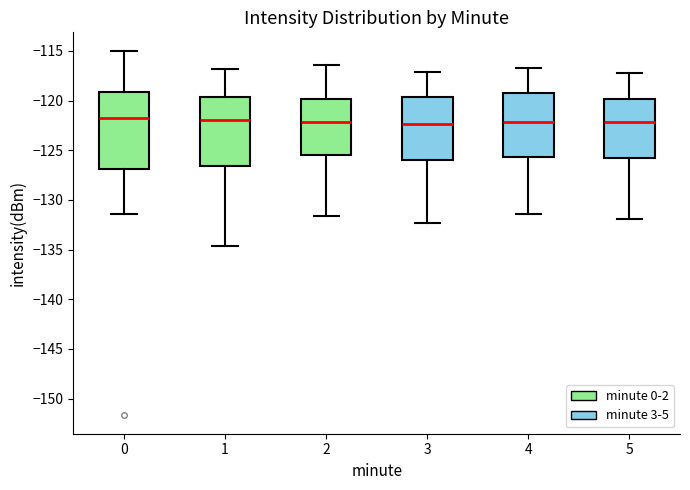

Which box is the tallest, from its lower edge to its upper edge?

0